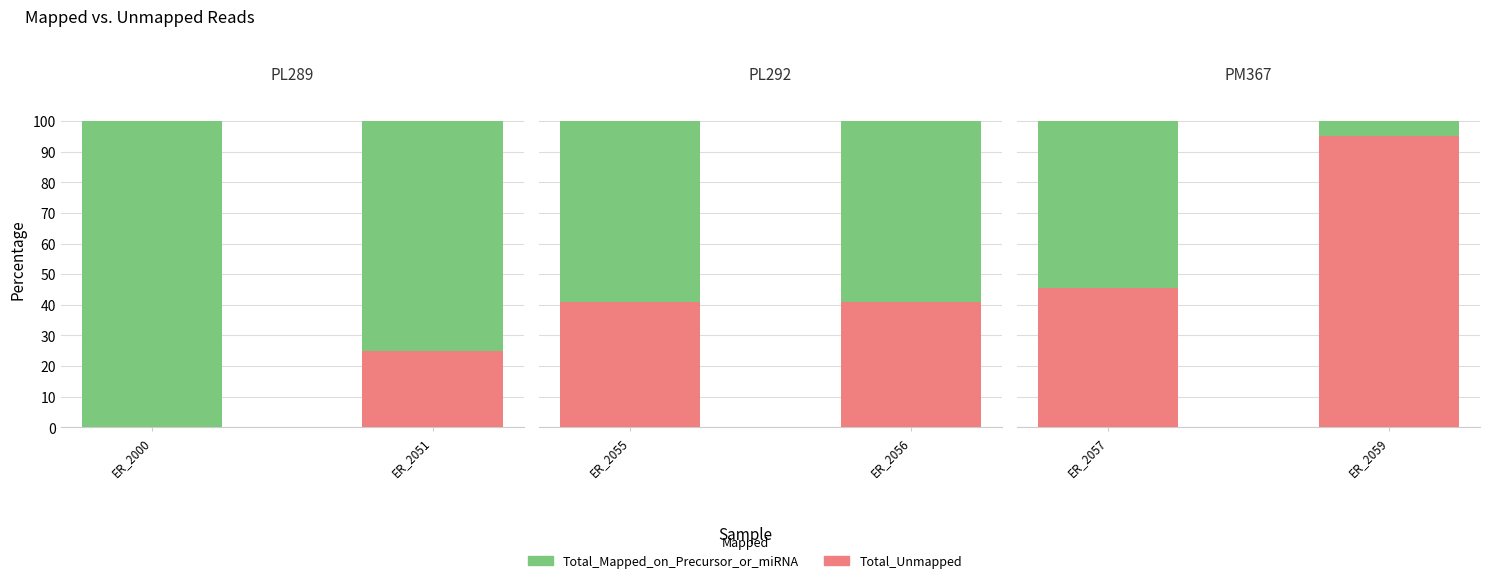

Count the number of data series in this chart.

2